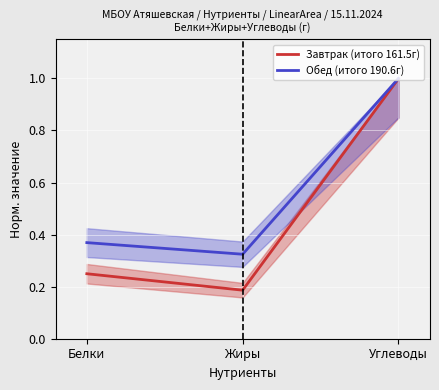

What is the difference between the Обед (итого 190.6г) values at Углеводы and Жиры?

0.7